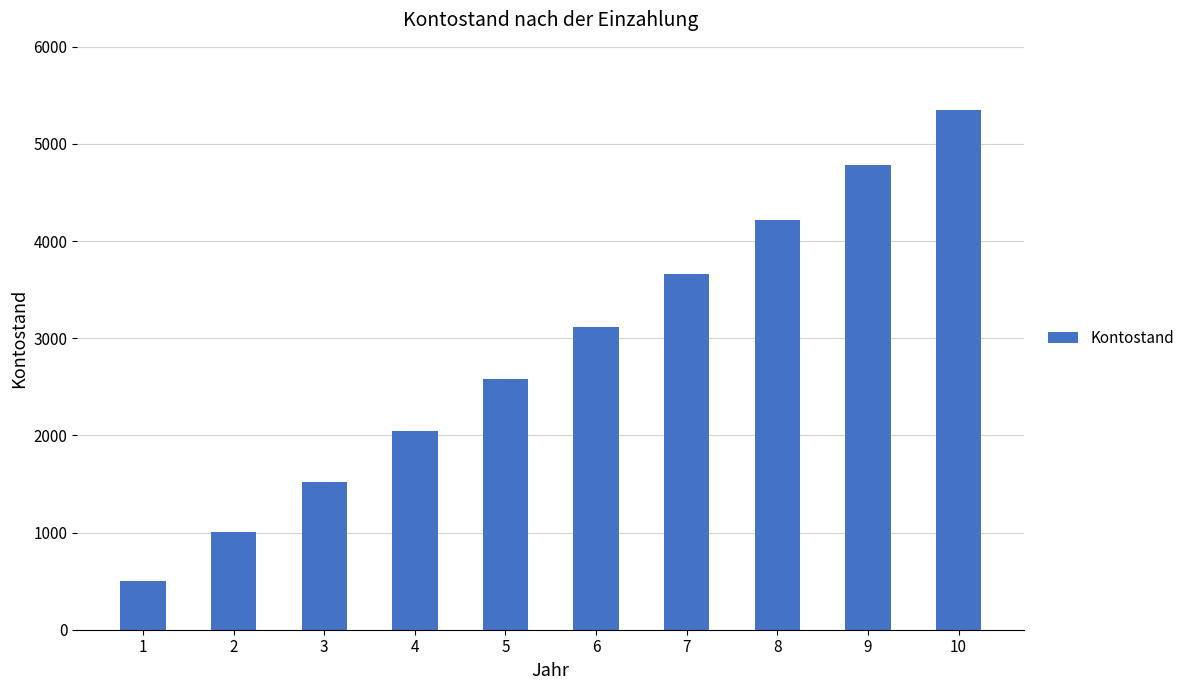

Which category has the lowest value across all series?

1